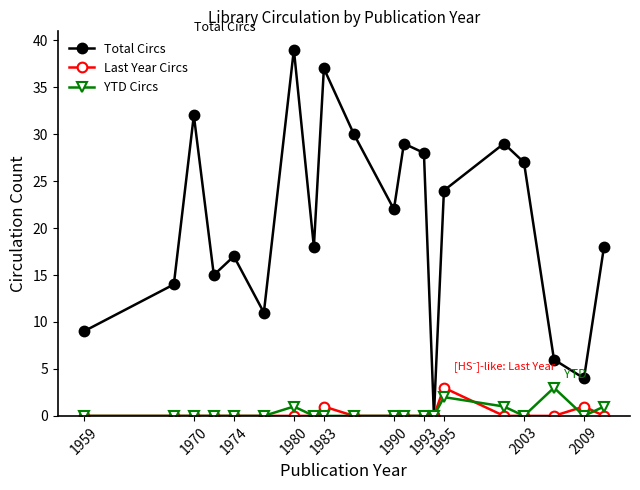

Count the number of data series in this chart.

3